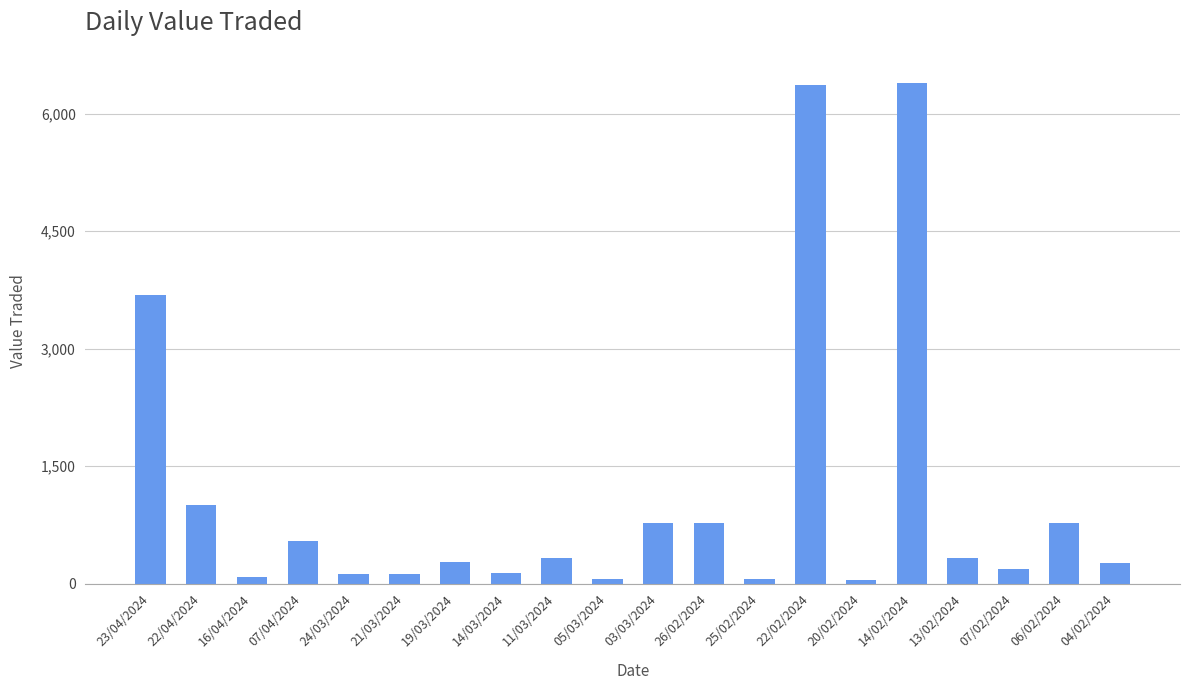

Which has a higher value, 23/04/2024 or 26/02/2024?

23/04/2024